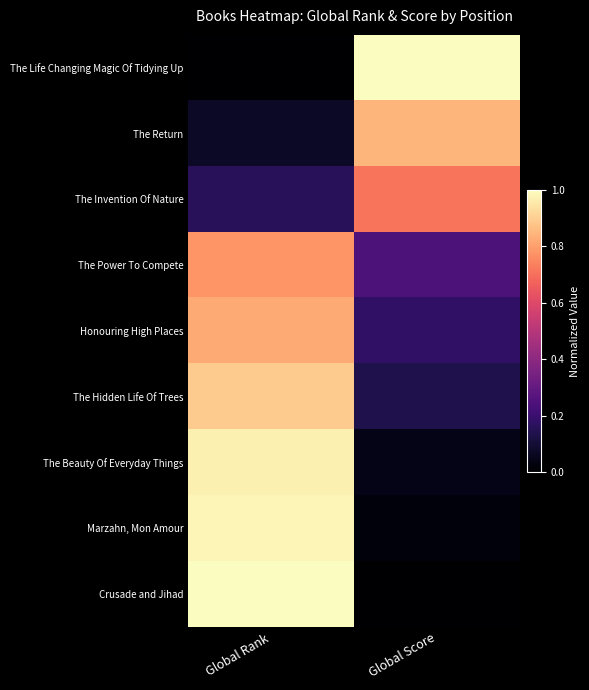

At which category is the sum across all series the highest?

Global Rank